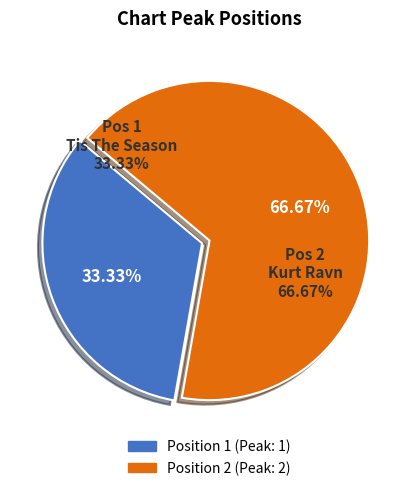

Which category has the smallest portion of the pie?

Position 1 (Tis The Season - Tis the Season)